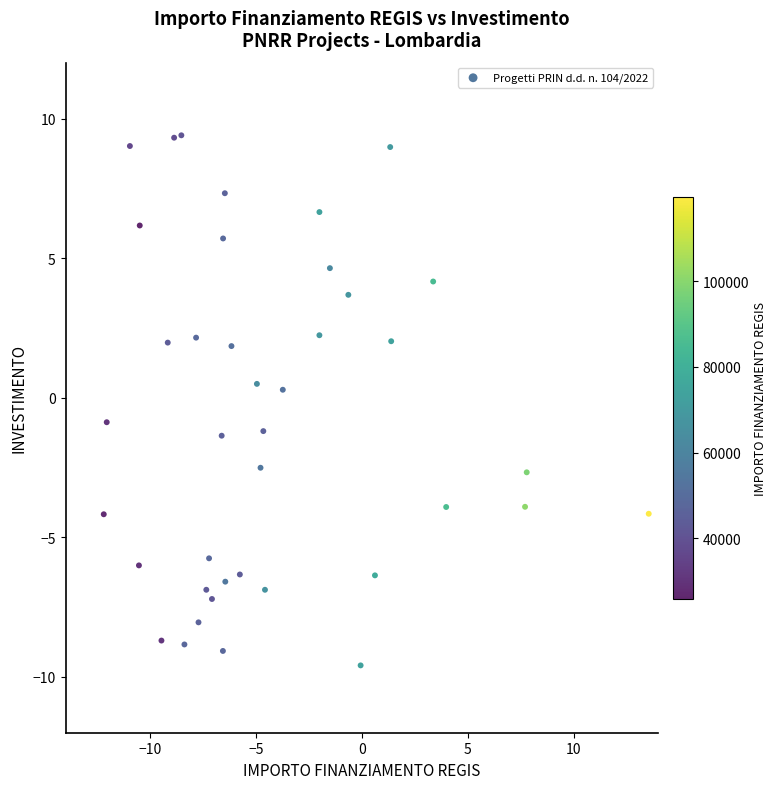

What is the range of Y values (max minus min)?

19.0